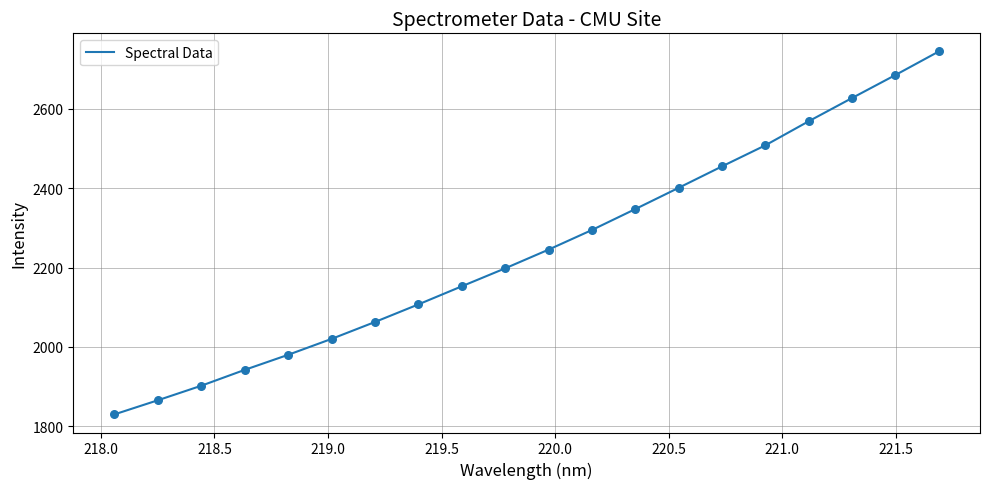

What is the smallest value displayed?

1829.8